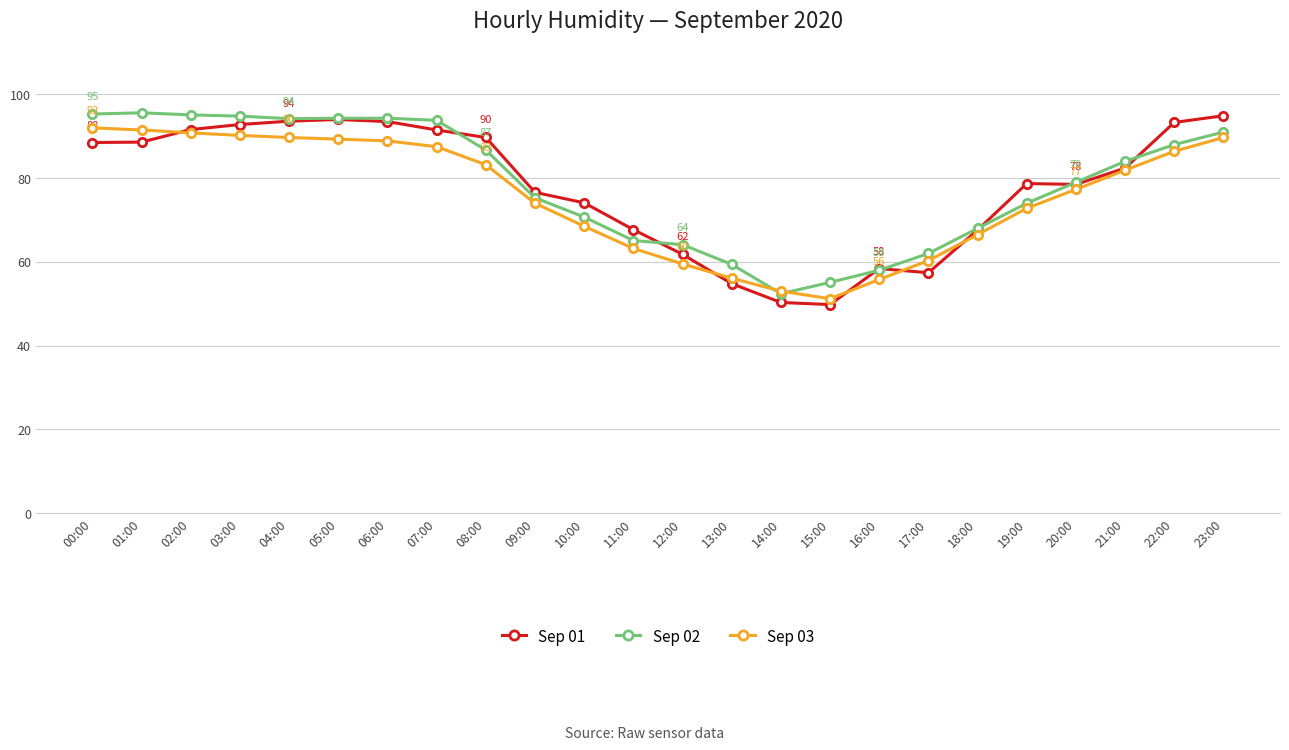

What is the average value of the Sep 03 series?

75.8